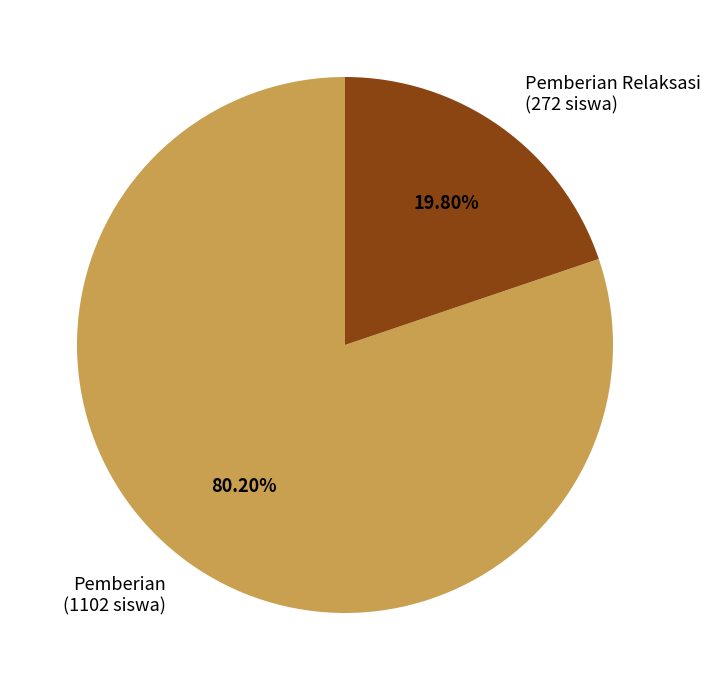

Does Pemberian Relaksasi (272 siswa) account for over 50% of the chart?

No